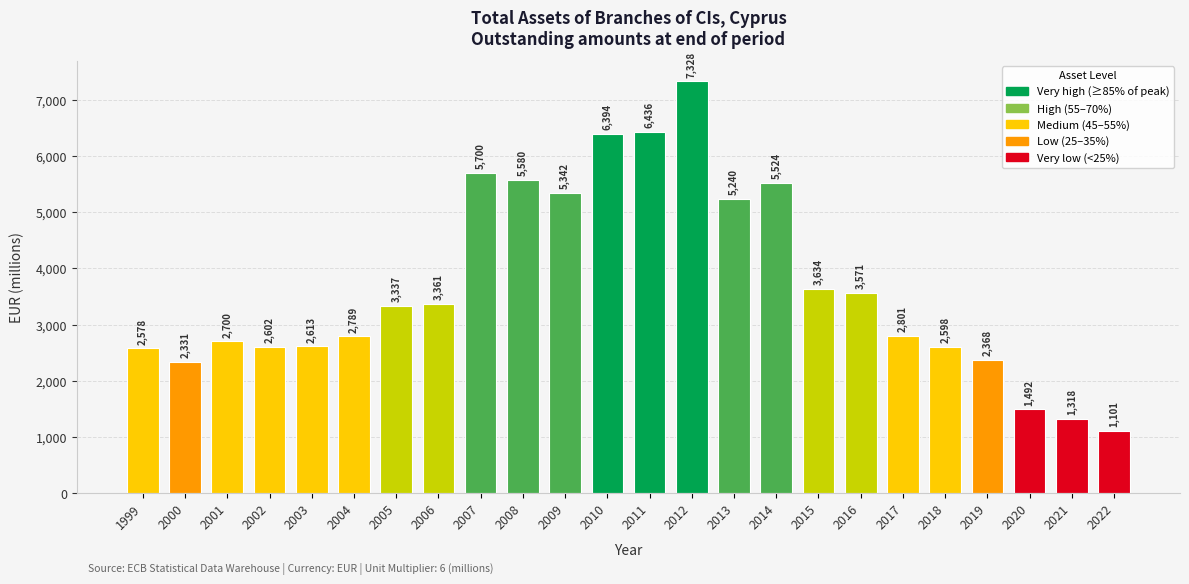

What is the value of the 4th bar from the left?

2602.1